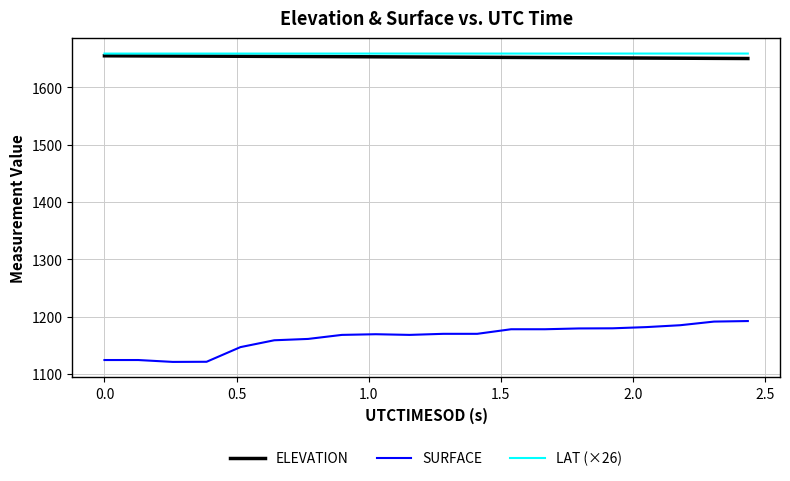

What is the minimum value shown in the chart?

1121.4